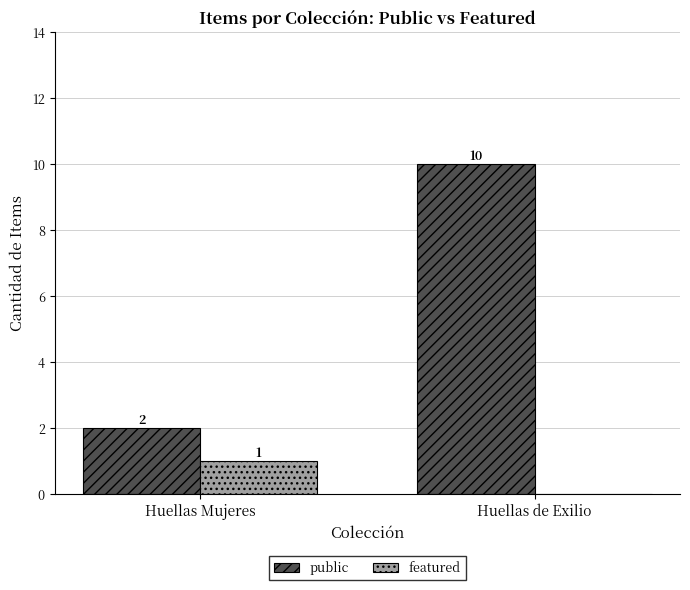

Which category has the highest value across all series?

Huellas de Exilio